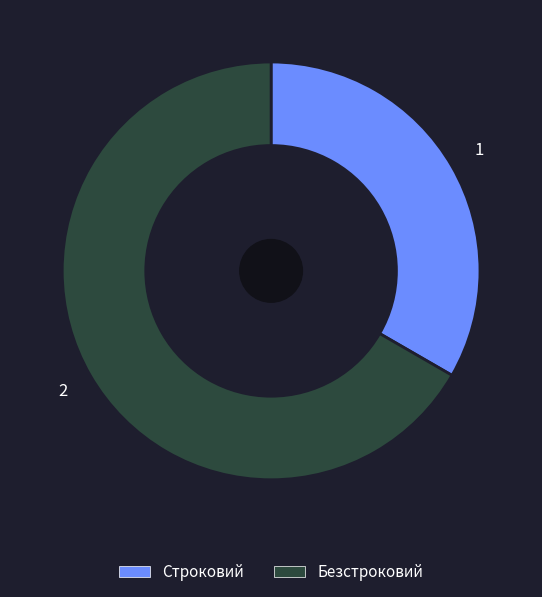

Is it true that Безстроковий is 67% of the pie?

True